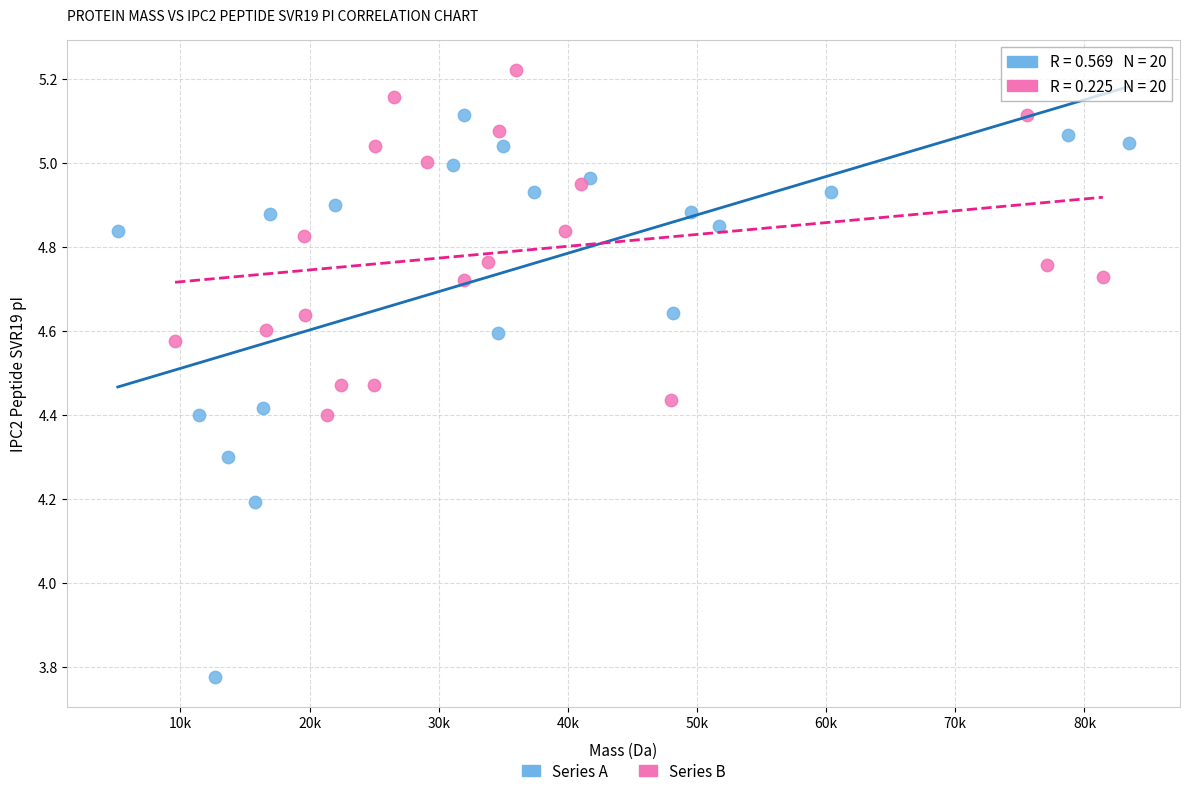

What are all the series names shown in the legend?

Series A, Series B